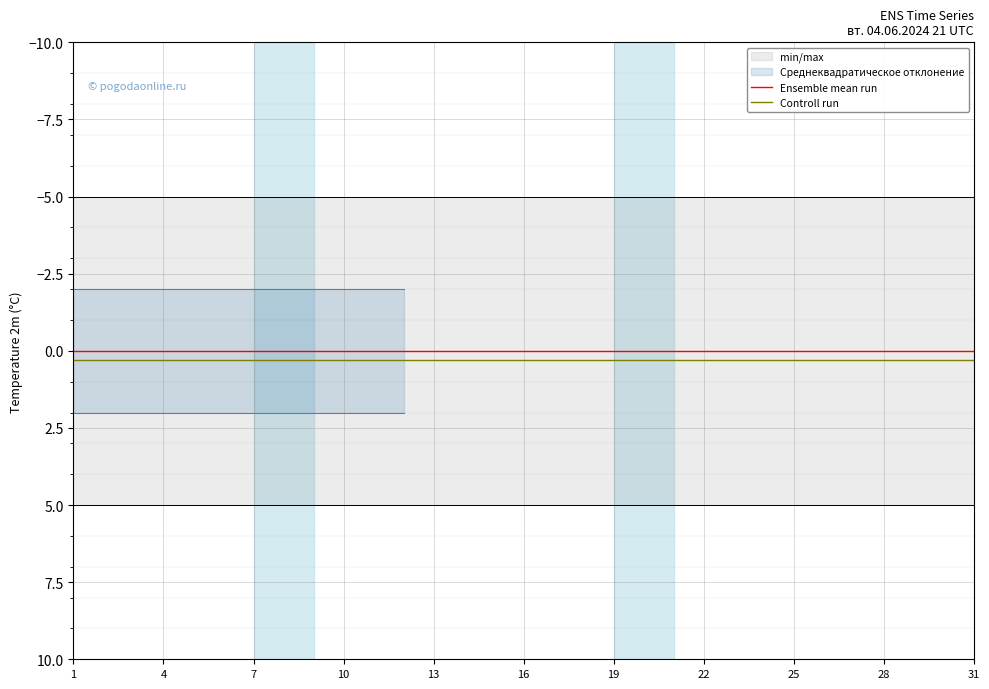

True or false: Controll run has a value of 0.3 at 16.

True